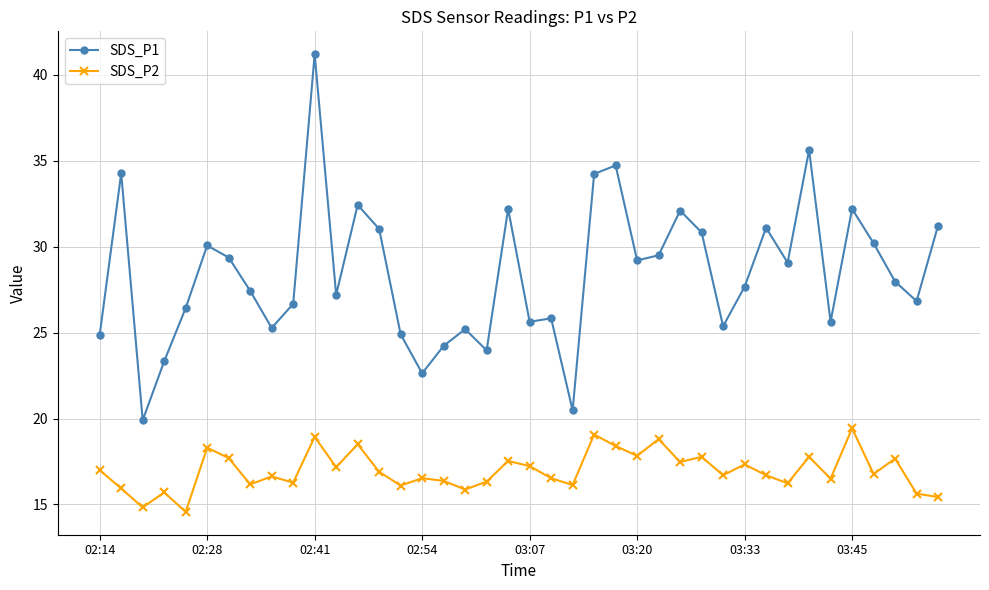

How many lines are shown in the chart?

2